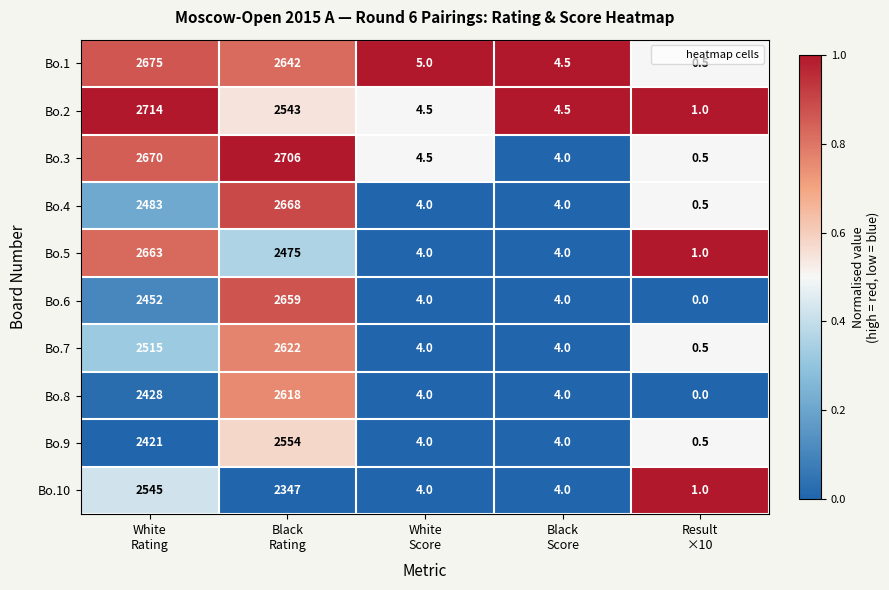

Which series has the largest total across all categories?

Bo.3